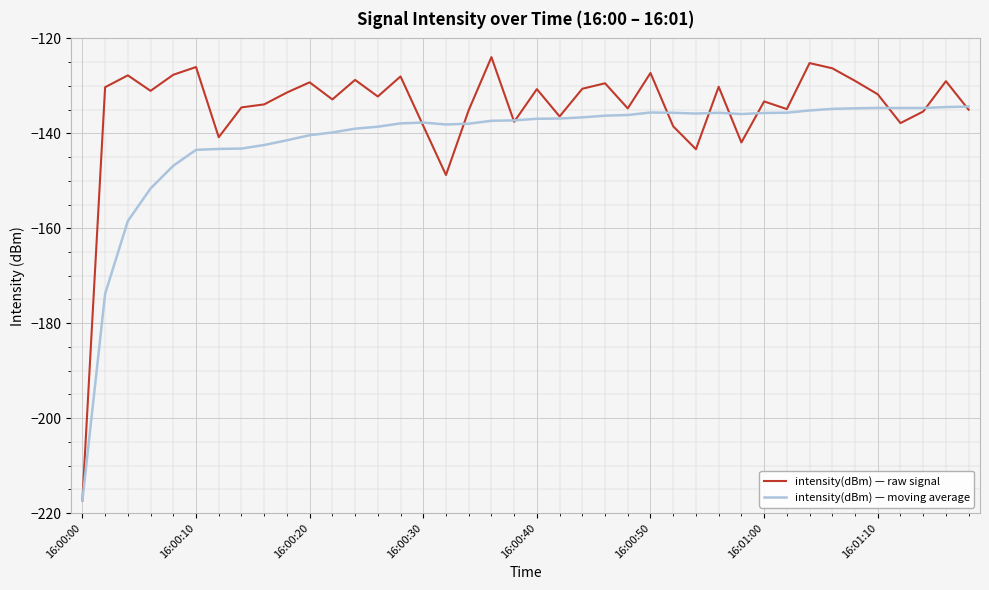

What is the highest value of the intensity(dBm) — moving average series?

-134.4